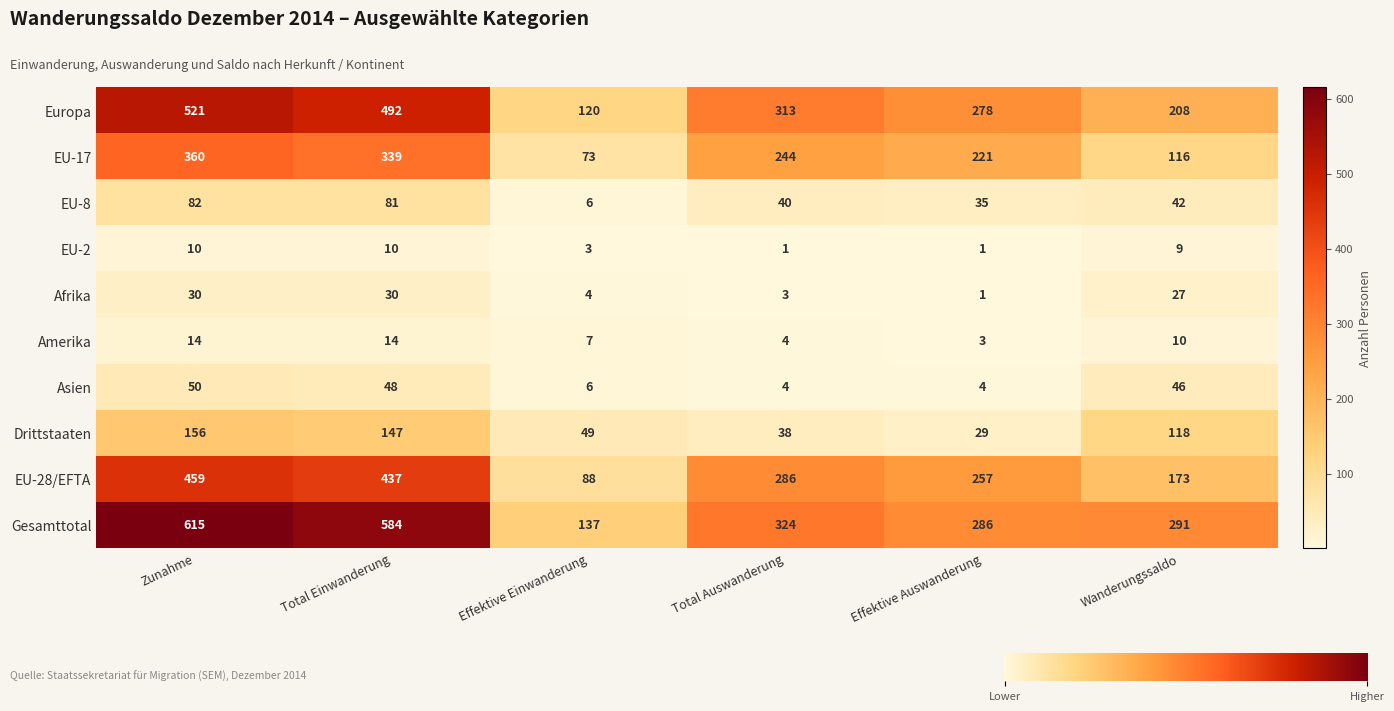

At how many categories does at least one series exceed 116?

6